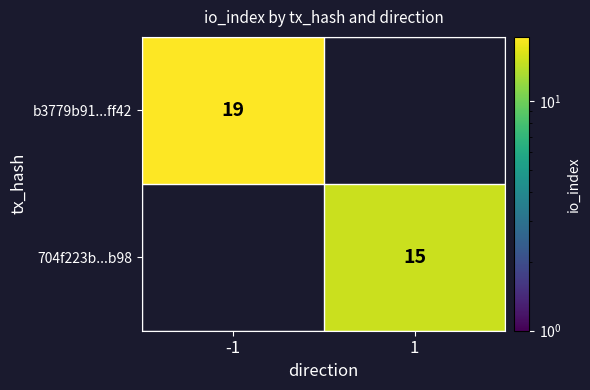

The value of 704f223b...b98 at 1 is 15. True or false?

True